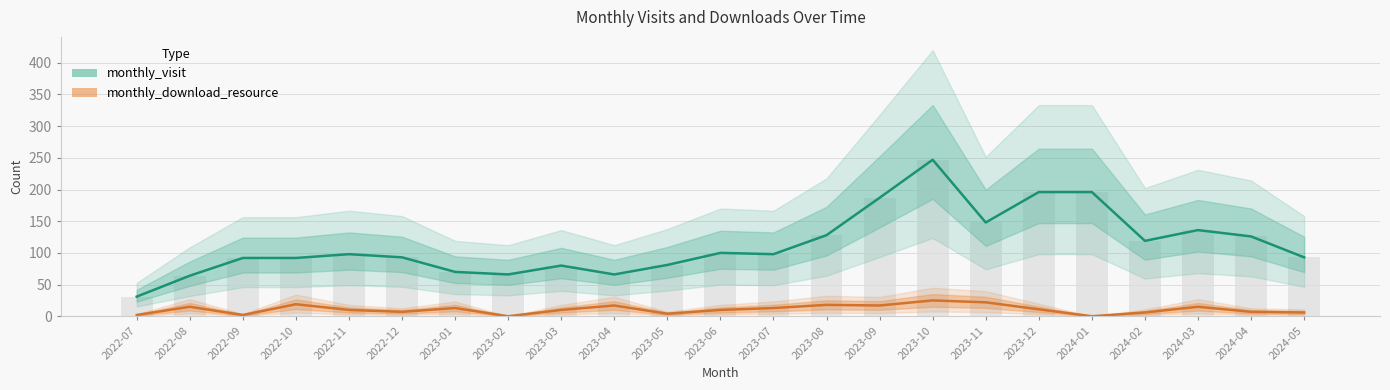

At 2024-02, list the series in order from largest to smallest.

monthly_visit, monthly_download_resource